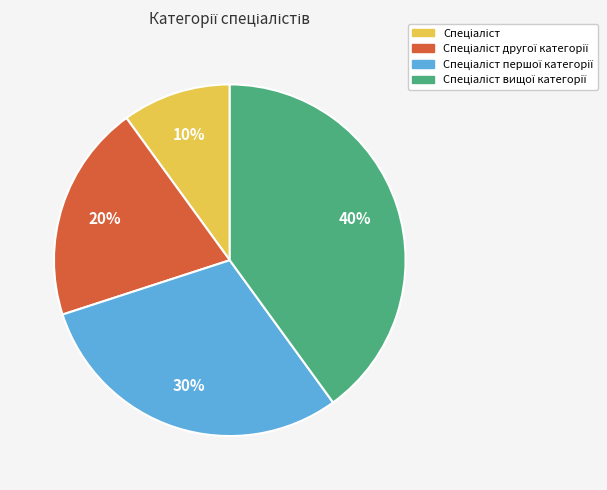

Does any single category account for the majority?

No